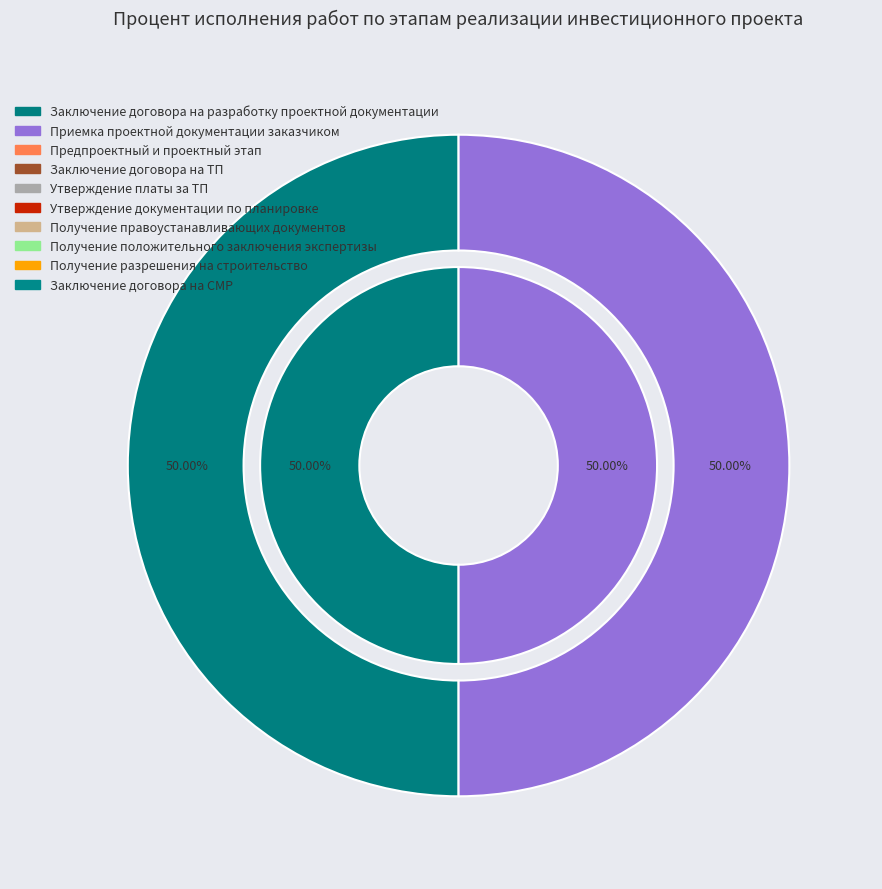

Does any single category account for the majority?

No